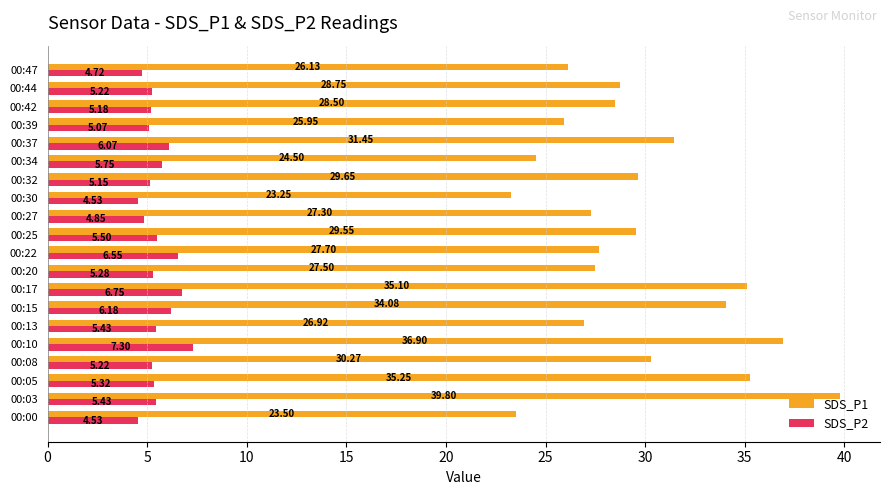

List the series in order of their overall mean, lowest first.

SDS_P2, SDS_P1